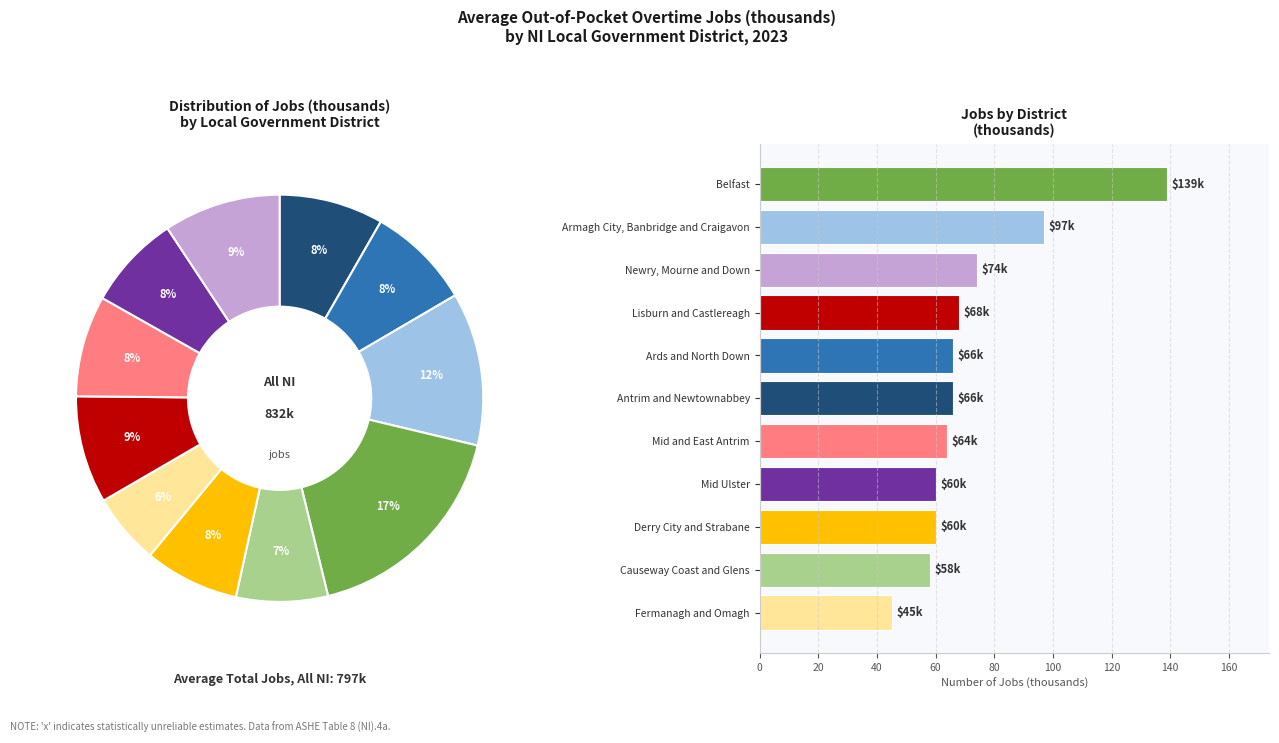

What percentage is the Fermanagh and Omagh slice, to the nearest percent?

6%